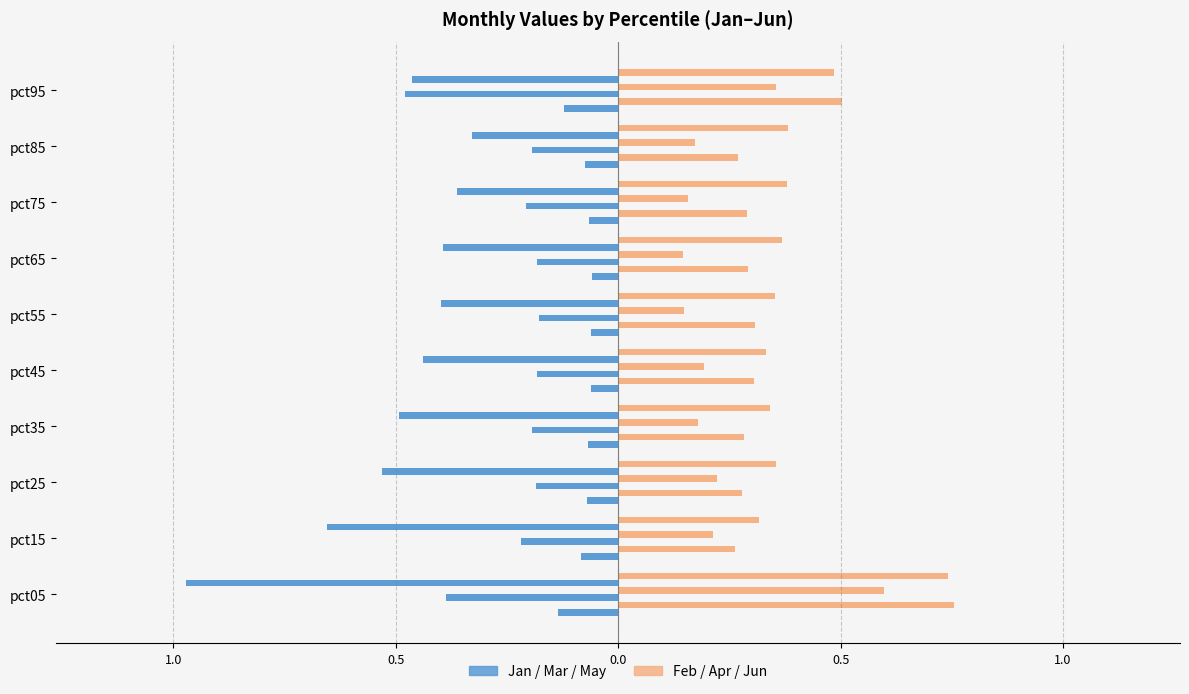

Reading left to right, list all the values displayed in this chart.

Jan: -0.1	-0.1	-0.1	-0.1	-0.1	-0.1	-0.1	-0.1	-0.1	-0.1
Feb: 0.8	0.3	0.3	0.3	0.3	0.3	0.3	0.3	0.3	0.5
Mar: -0.4	-0.2	-0.2	-0.2	-0.2	-0.2	-0.2	-0.2	-0.2	-0.5
Apr: 0.6	0.2	0.2	0.2	0.2	0.1	0.1	0.2	0.2	0.4
May: -1.0	-0.7	-0.5	-0.5	-0.4	-0.4	-0.4	-0.4	-0.3	-0.5
Jun: 0.7	0.3	0.4	0.3	0.3	0.4	0.4	0.4	0.4	0.5